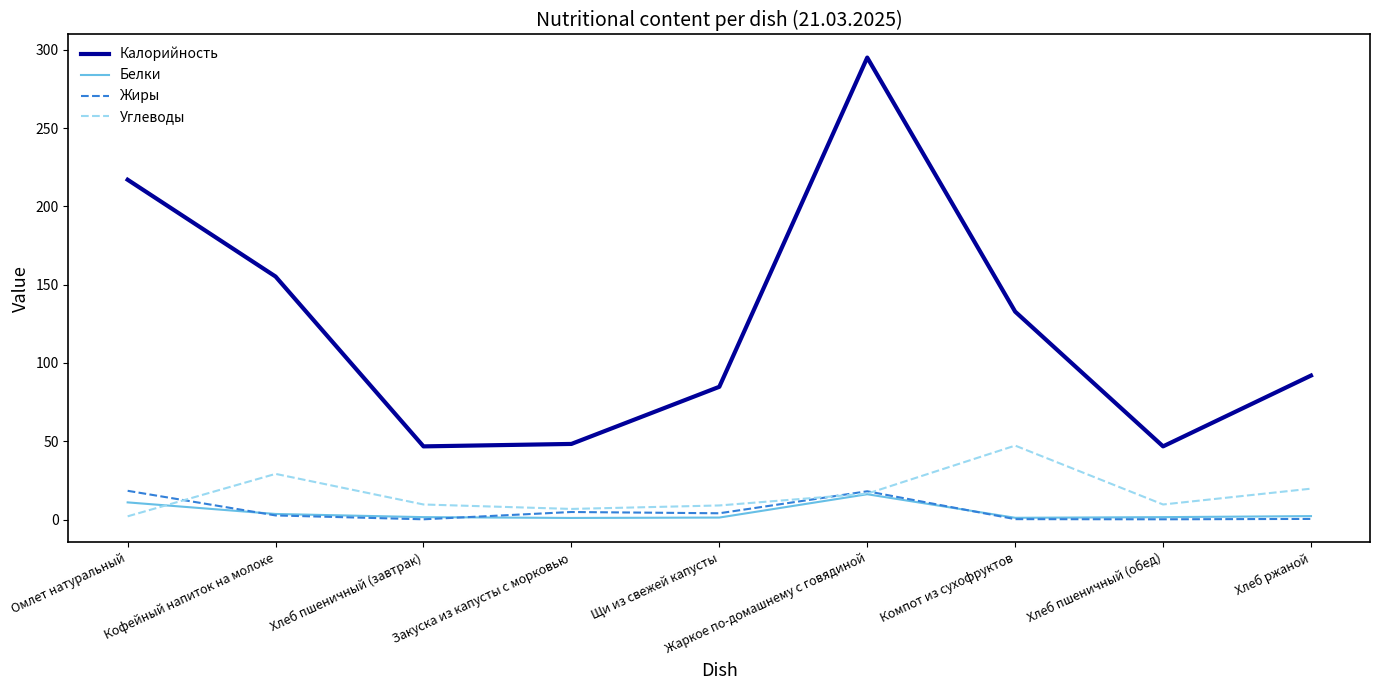

Which label corresponds to the largest value in the chart?

Жаркое по-домашнему с говядиной